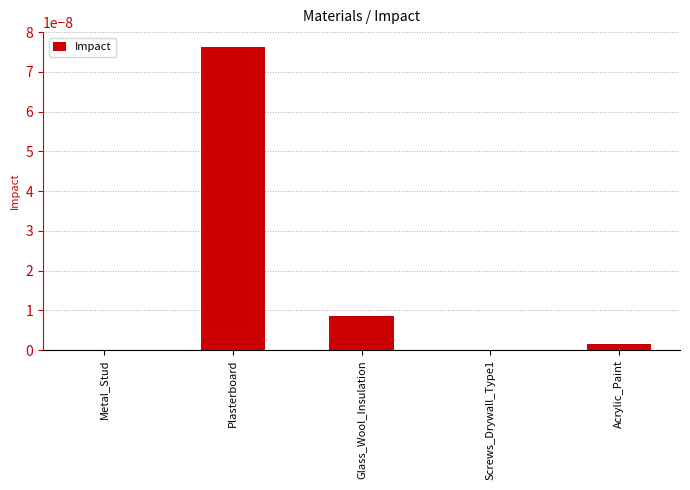

Which label corresponds to the largest value in the chart?

Plasterboard